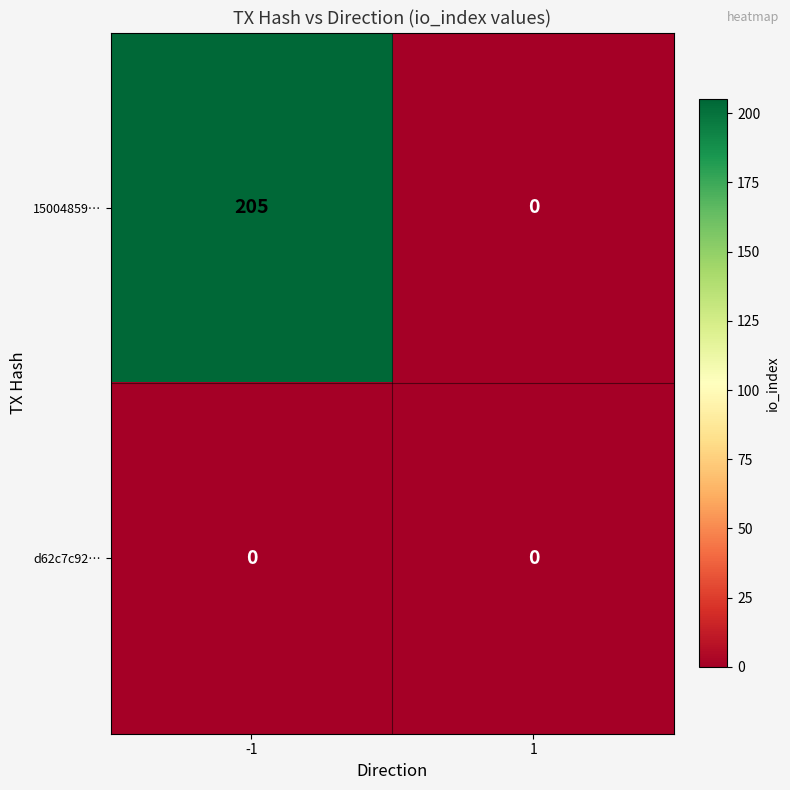

How many distinct data groups are displayed?

2